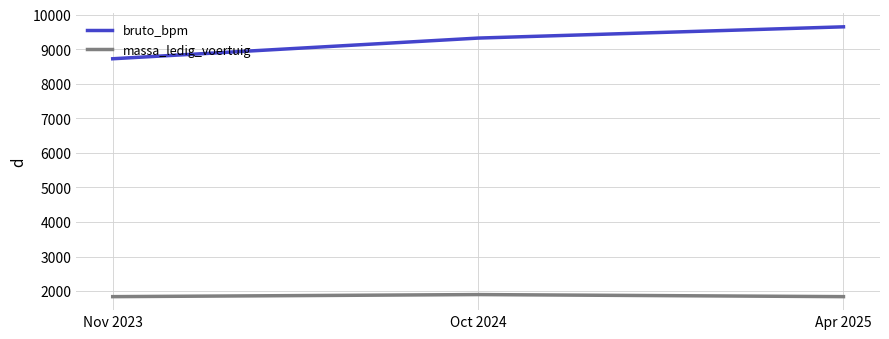

Which series has the largest total across all categories?

bruto_bpm